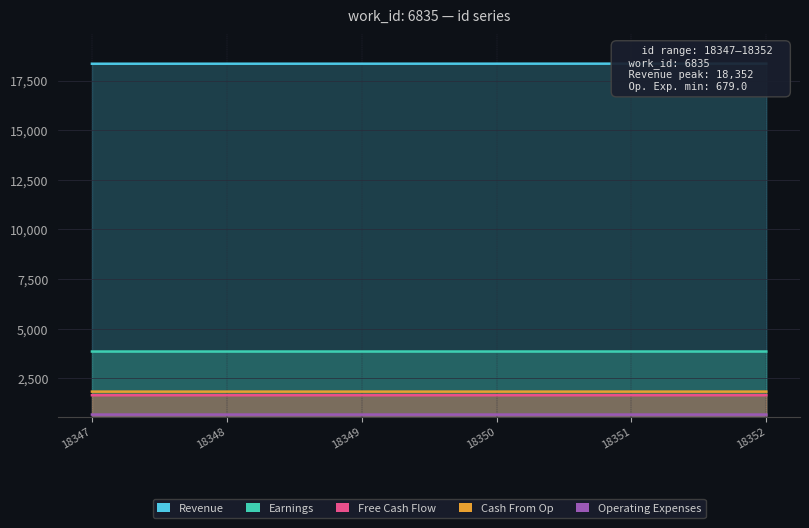

True or false: Free Cash Flow has more than 2 points higher than both neighbors.

False